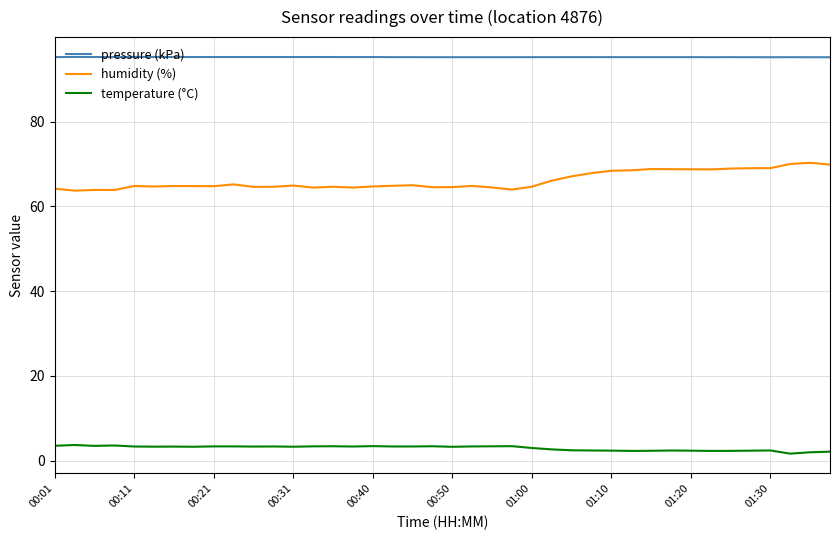

True or false: humidity (%) and pressure (kPa) cross at least once.

False